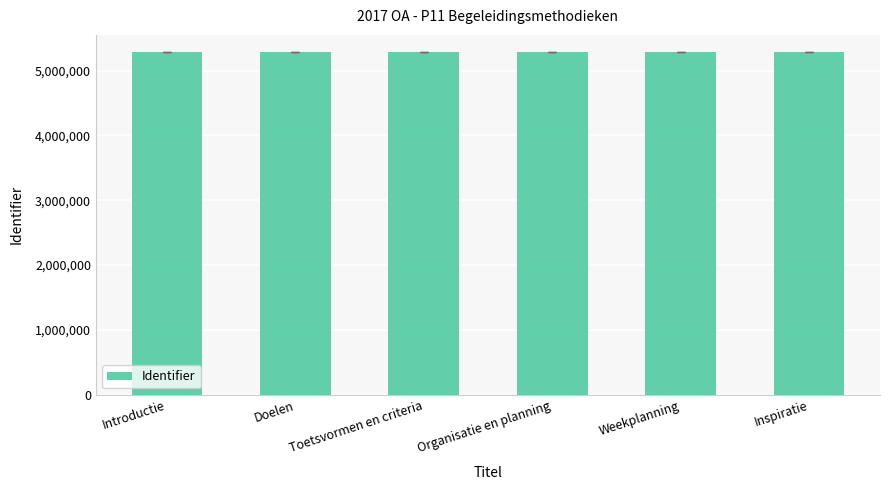

What is the minimum value shown in the chart?

5286553